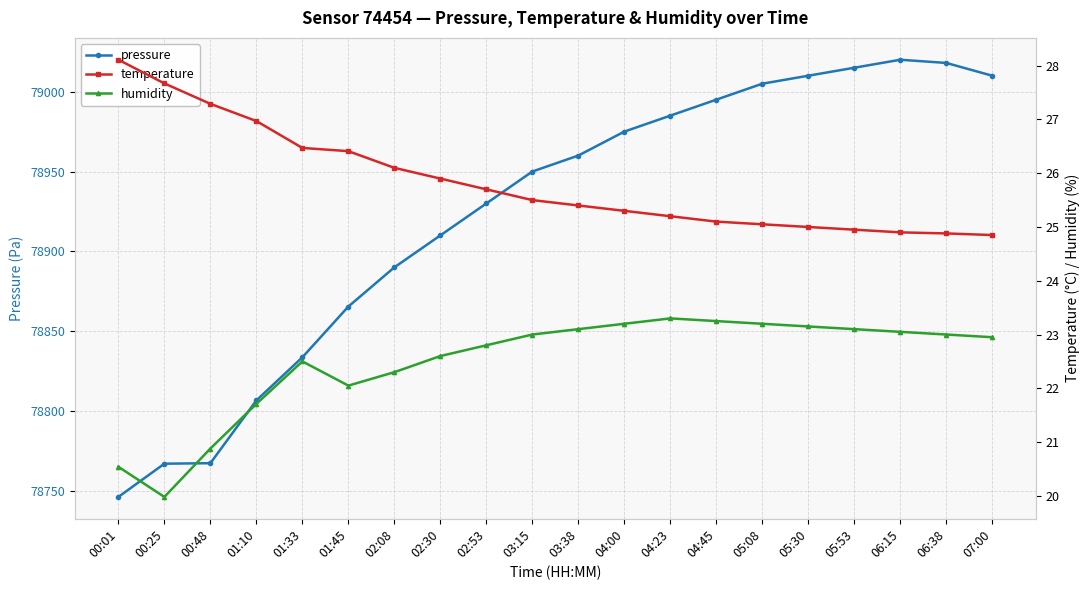

What are all the series names shown in the legend?

pressure, temperature, humidity